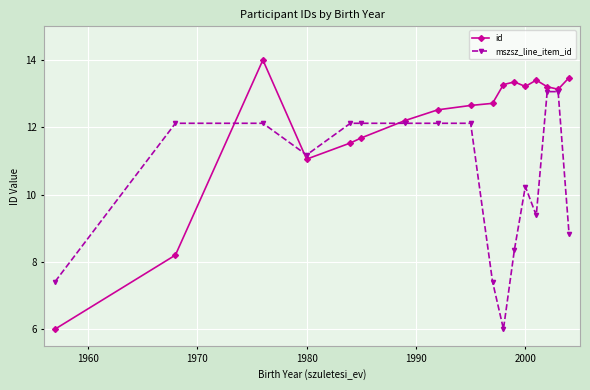

Which series has the widest spread of values?

id